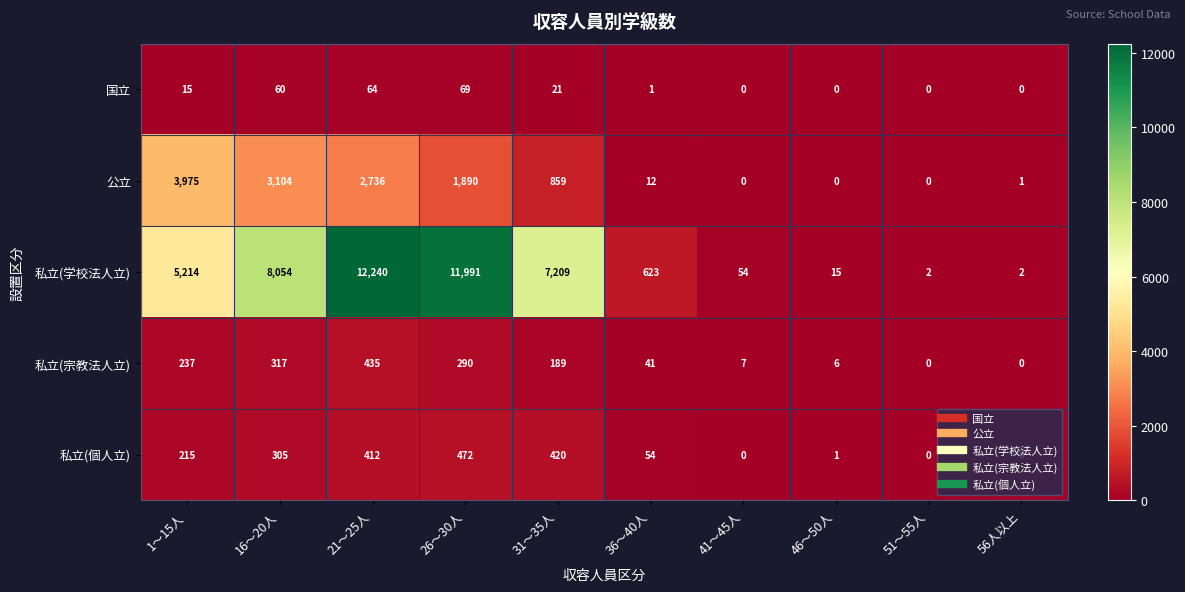

What is the difference between the maximum and second lowest values in the 私立(宗教法人立) series?

435